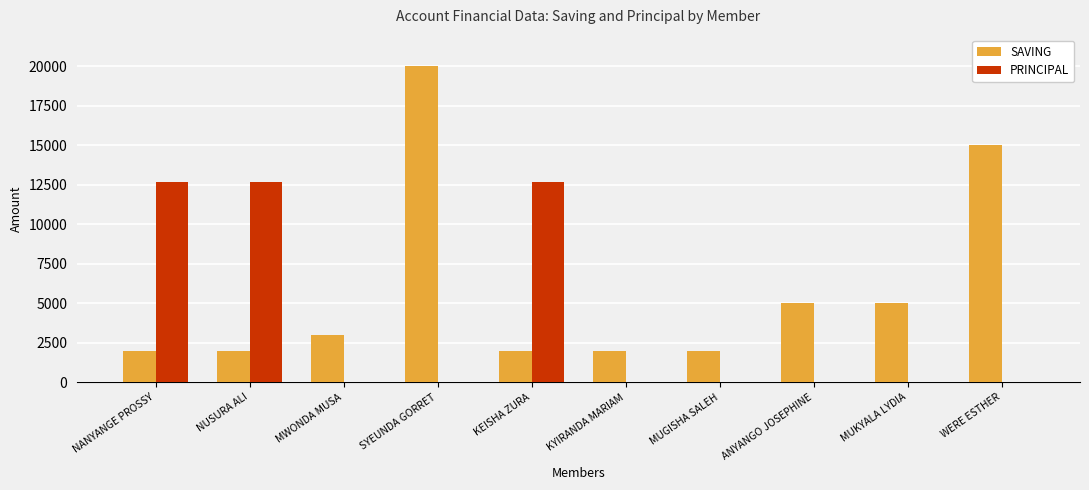

Is the value of PRINCIPAL at KEISHA ZURA greater than the value of SAVING at NANYANGE PROSSY?

Yes